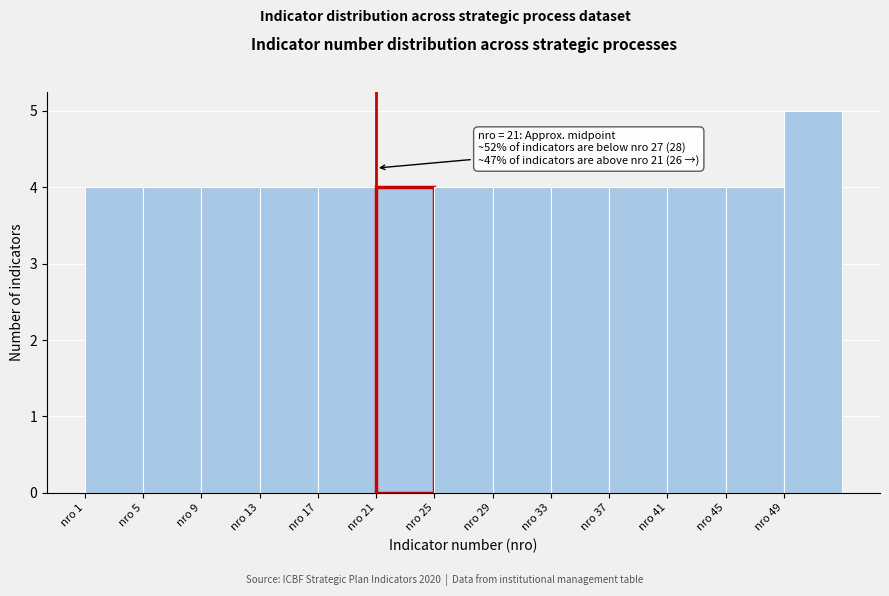

Over which range of the x-axis is the bar tallest?

49 to 53